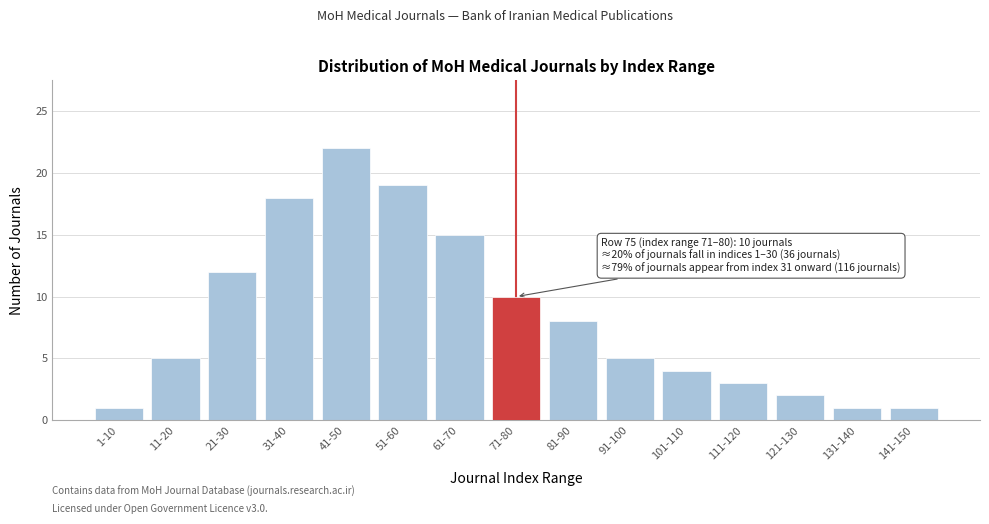

Reading right to left, extract all data points from this chart.

141-150=1	131-140=1	121-130=2	111-120=3	101-110=4	91-100=5	81-90=8	71-80=10	61-70=15	51-60=19	41-50=22	31-40=18	21-30=12	11-20=5	1-10=1